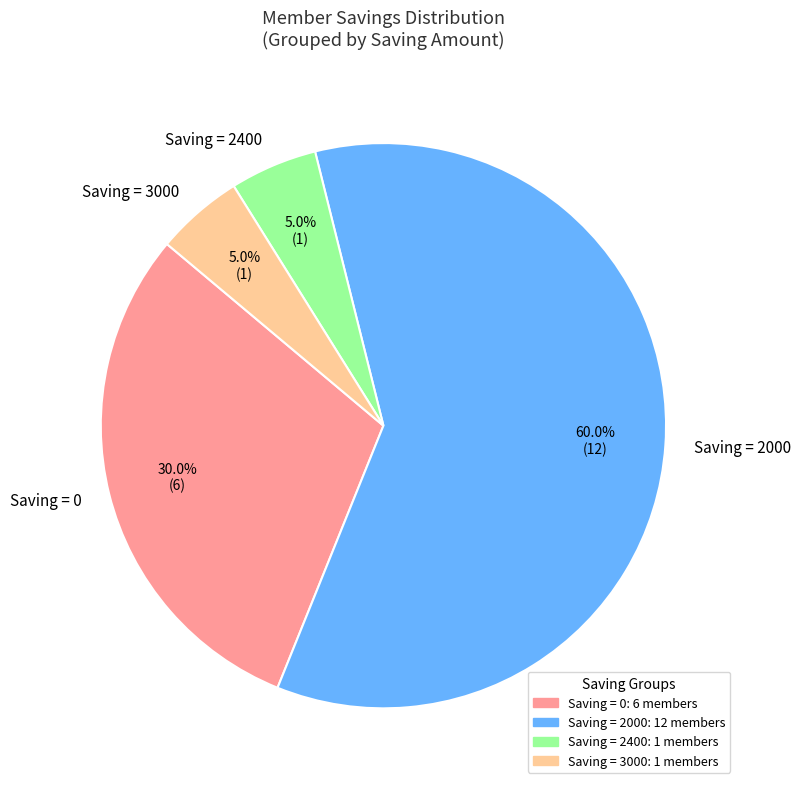

What percentage do Saving = 0 and Saving = 2400 together represent?

35.0%